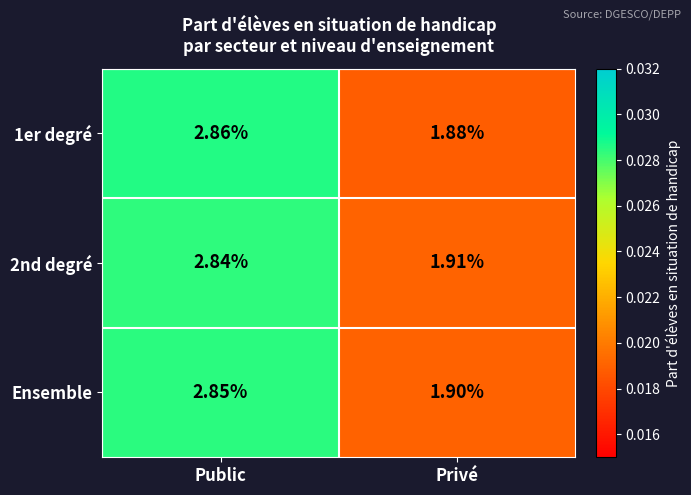

Where is Ensemble nearest to the value 2?

Privé